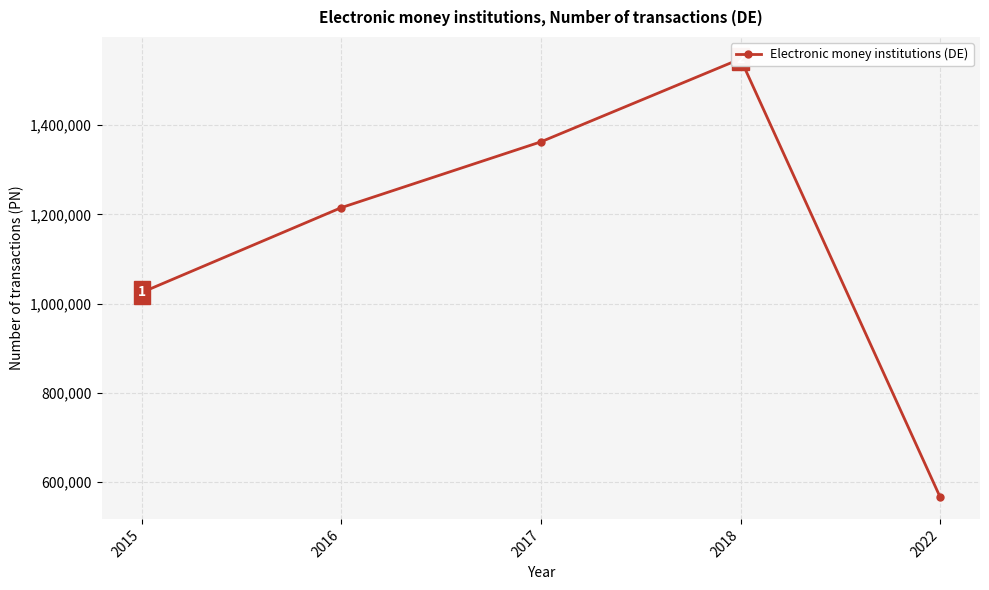

Approximately how many times larger is the value at 2016 compared to 2015?

1.2